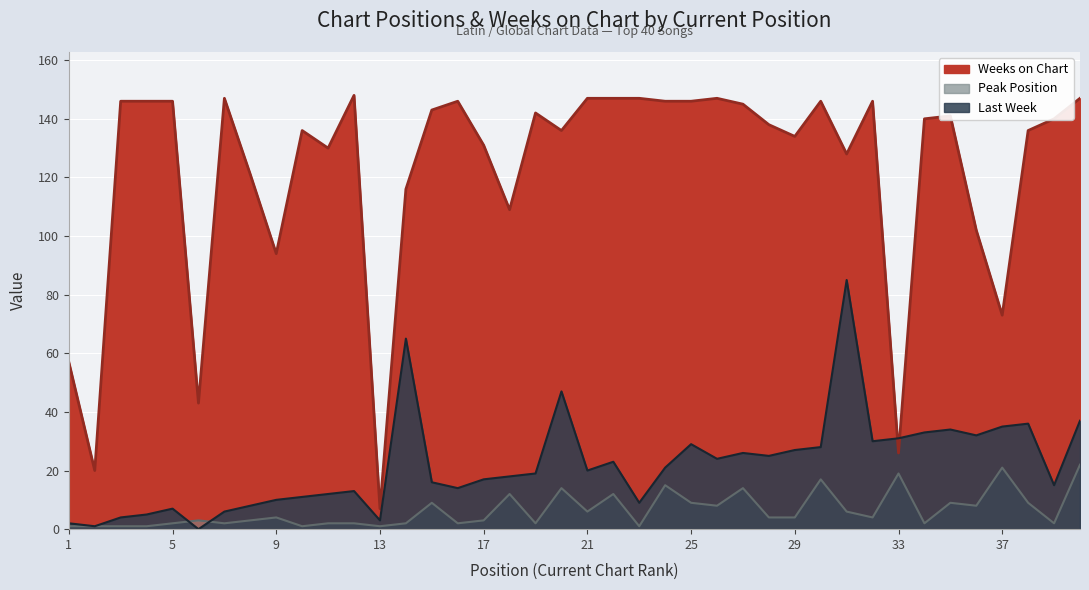

What is the total value across all series at 12?

150